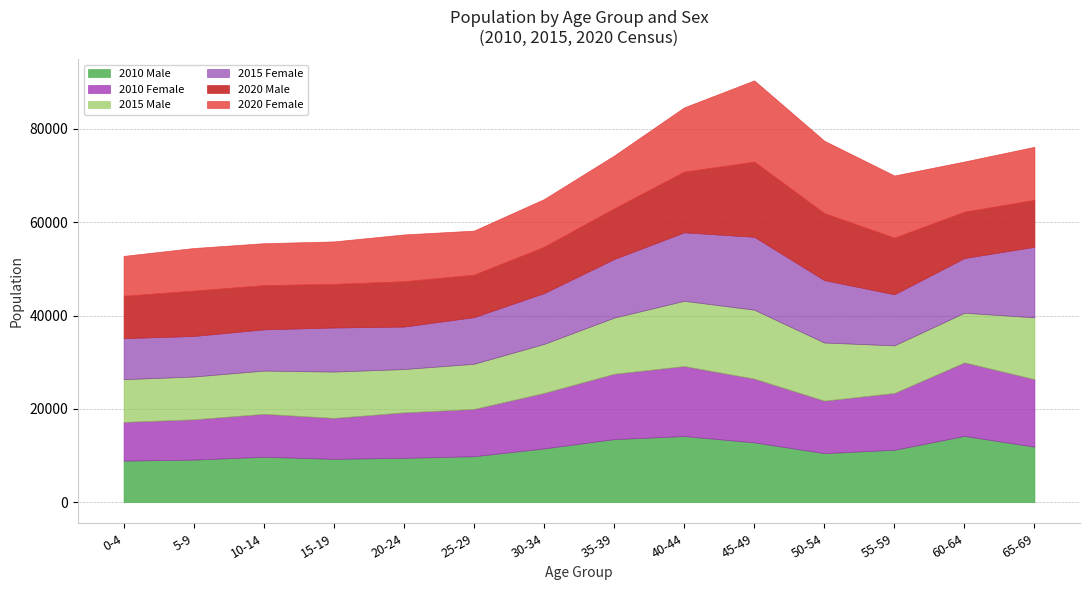

True or false: 2010 Female has more than 1 interior local peaks.

True